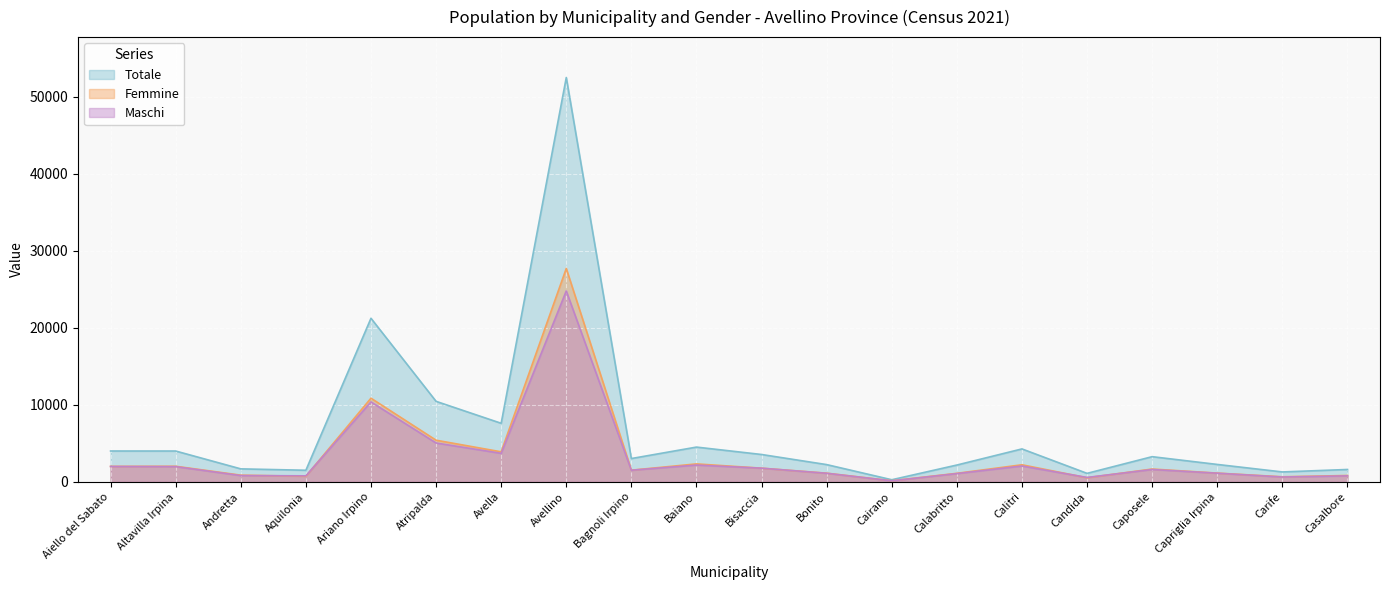

What are all the series names shown in the legend?

Totale, Femmine, Maschi